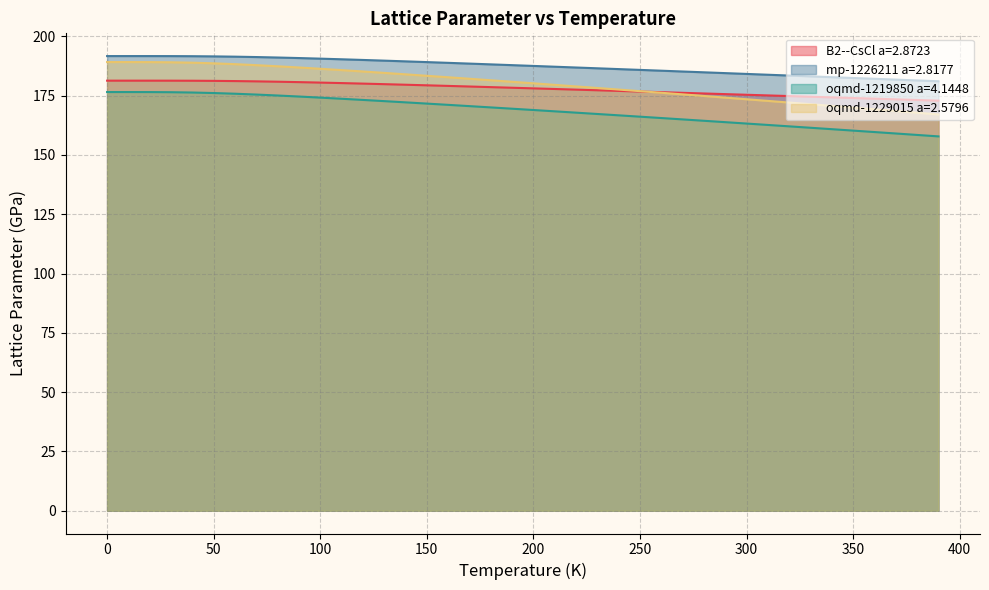

Reading left to right, what are all the values shown in this chart?

B2--CsCl a=2.8723: 181.3	181.3	181.3	181.3	181.3	181.2	181.2	181.0	180.9	180.7	180.5	180.3	180.1	179.9	179.6	179.4	179.1	178.9	178.6	178.3	178.1	177.8	177.5	177.3	177.0	176.7	176.5	176.2	175.9	175.7	175.4	175.1	174.8	174.6	174.3	174.0	173.7	173.5	173.2	172.9
mp-1226211 a=2.8177: 191.7	191.7	191.7	191.7	191.6	191.6	191.4	191.3	191.1	190.9	190.6	190.3	190.1	189.8	189.5	189.2	188.8	188.5	188.2	187.9	187.5	187.2	186.9	186.5	186.2	185.9	185.5	185.2	184.8	184.5	184.2	183.8	183.5	183.1	182.8	182.5	182.1	181.8	181.4	181.1
oqmd-1219850 a=4.1448: 176.5	176.5	176.5	176.5	176.3	176.1	175.8	175.5	175.1	174.6	174.2	173.7	173.2	172.7	172.2	171.7	171.1	170.6	170.1	169.5	169.0	168.4	167.8	167.3	166.7	166.1	165.6	165.0	164.4	163.8	163.2	162.7	162.1	161.5	160.9	160.3	159.7	159.1	158.4	157.8
oqmd-1229015 a=2.5796: 189.2	189.2	189.1	189.1	188.9	188.6	188.3	187.9	187.4	186.9	186.3	185.8	185.2	184.6	184.0	183.4	182.8	182.1	181.5	180.9	180.2	179.6	178.9	178.2	177.6	176.9	176.2	175.5	174.9	174.2	173.5	172.8	172.1	171.4	170.7	170.0	169.3	168.5	167.8	167.1